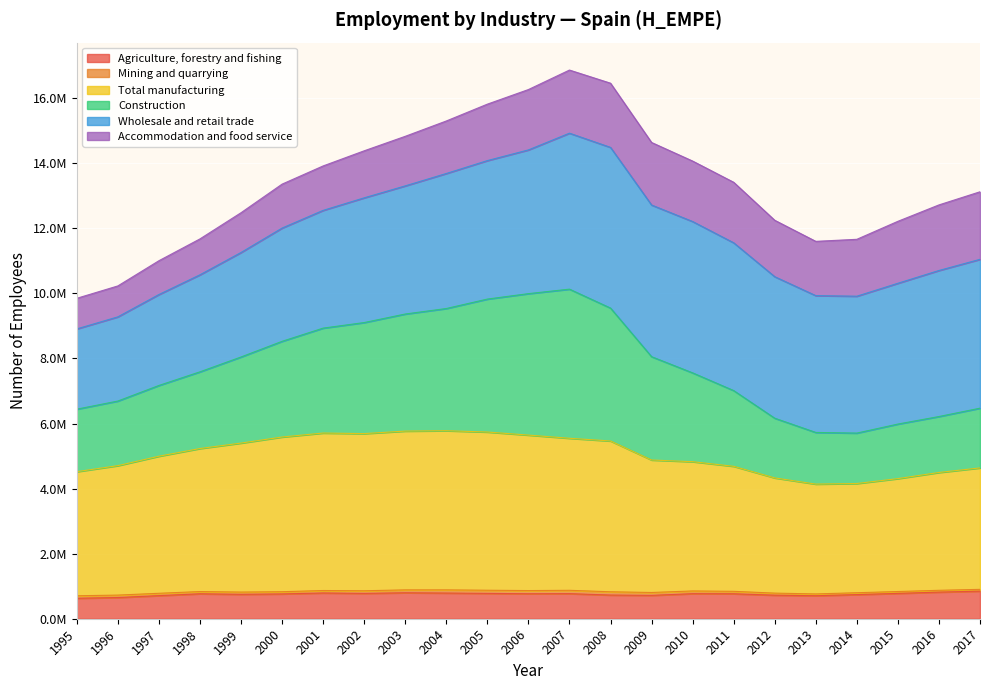

True or false: Total manufacturing and Agriculture, forestry and fishing intersect in this chart.

False